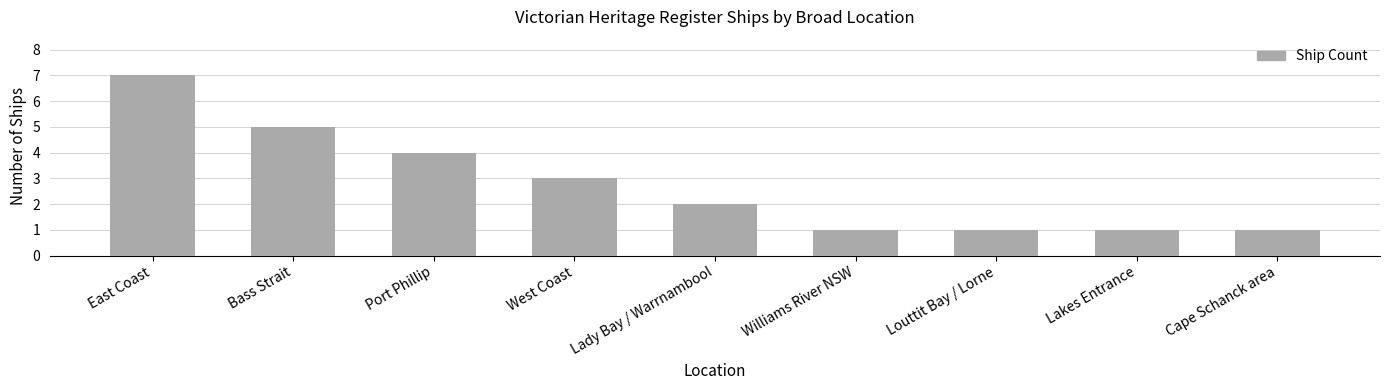

What is the approximate value at Louttit Bay / Lorne?

1